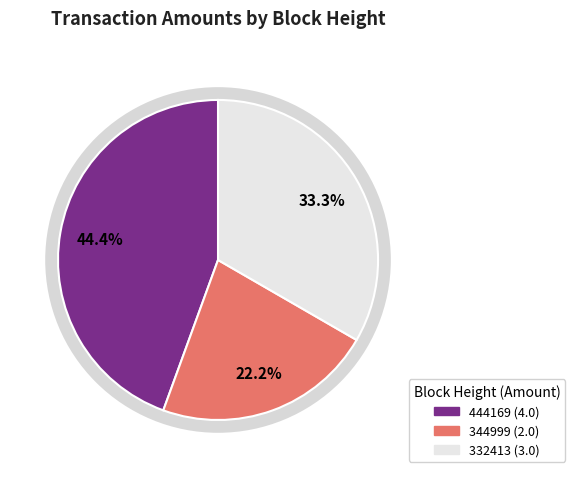

What is the largest slice in the pie chart?

444169